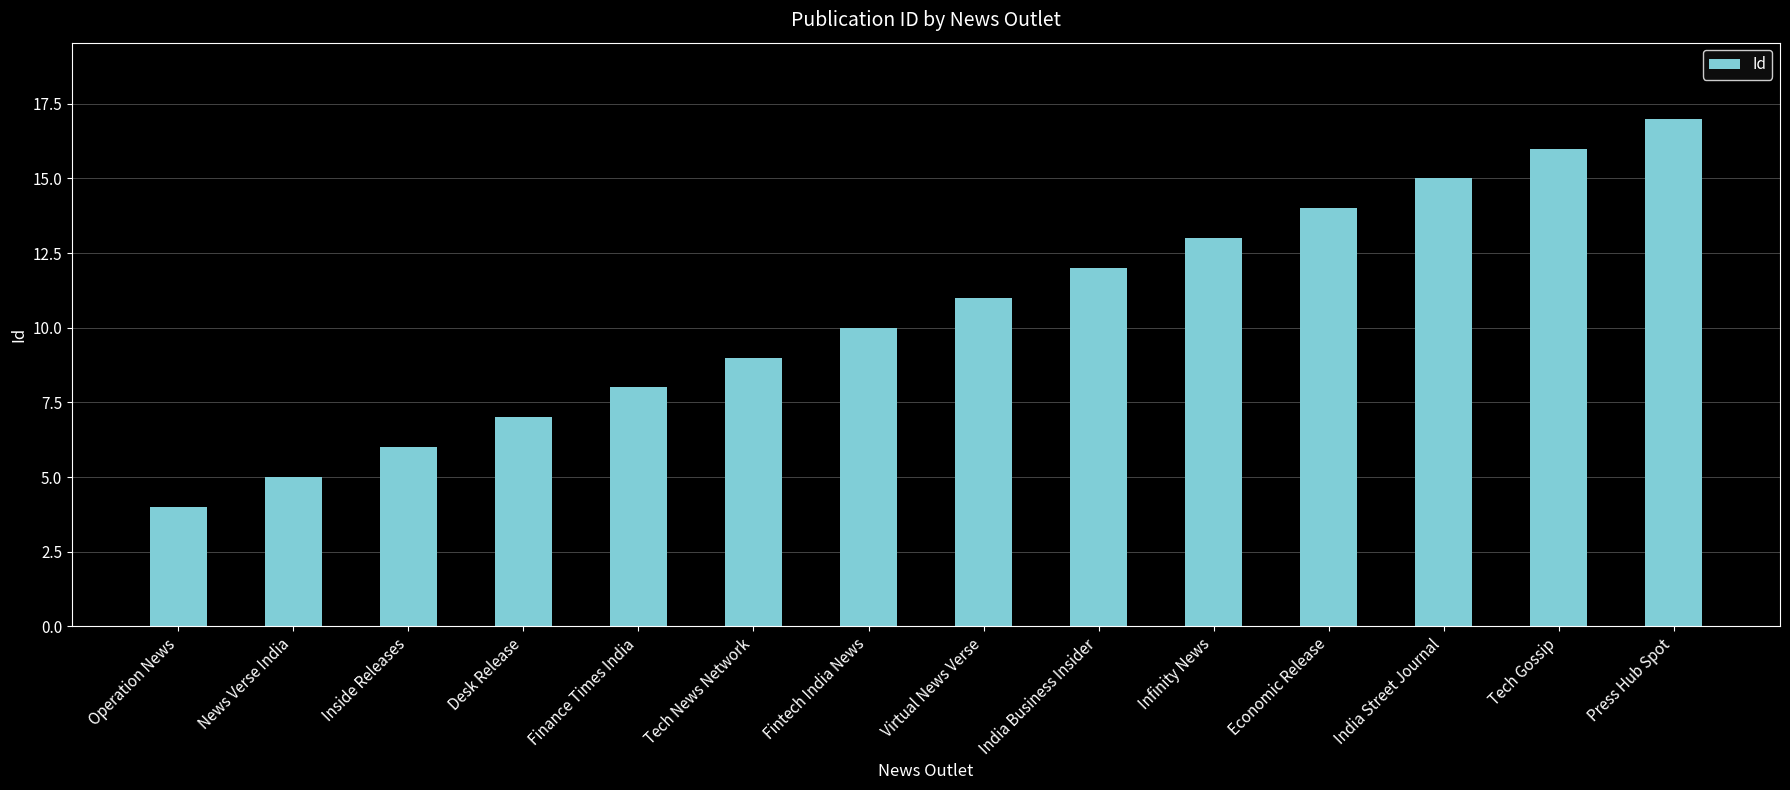

Does the chart contain any negative values?

No